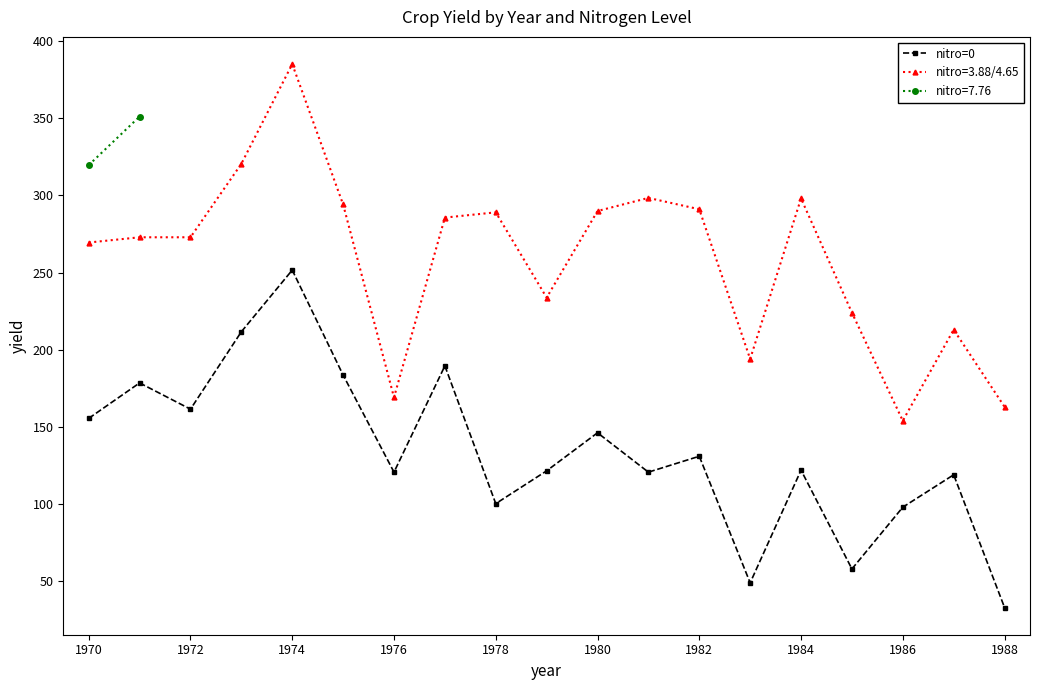

The nitro=0 series shows 157.8 at 1986. True or false?

False